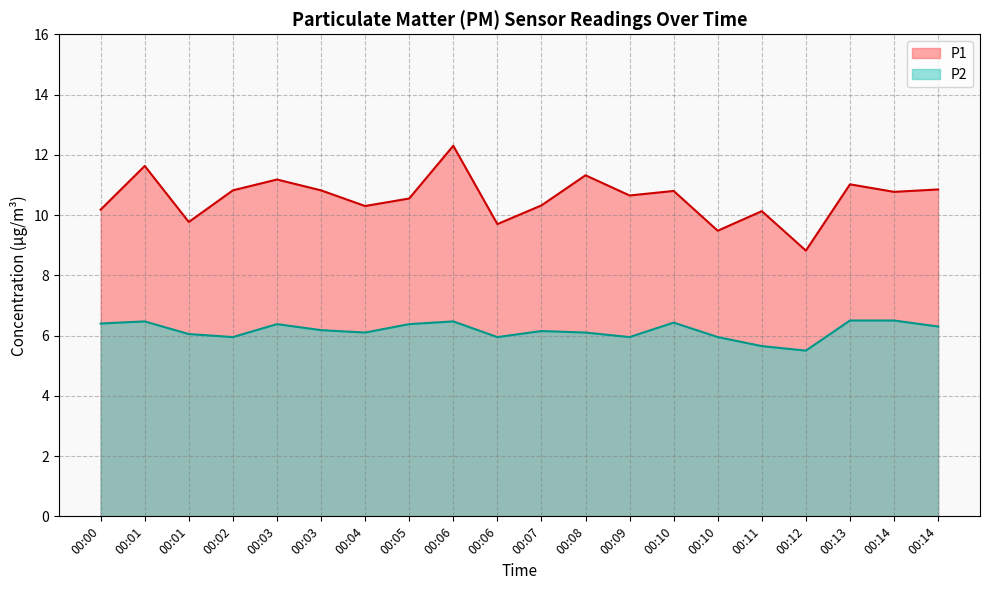

What is the value of the P2 point at the 11th from the left?

6.2